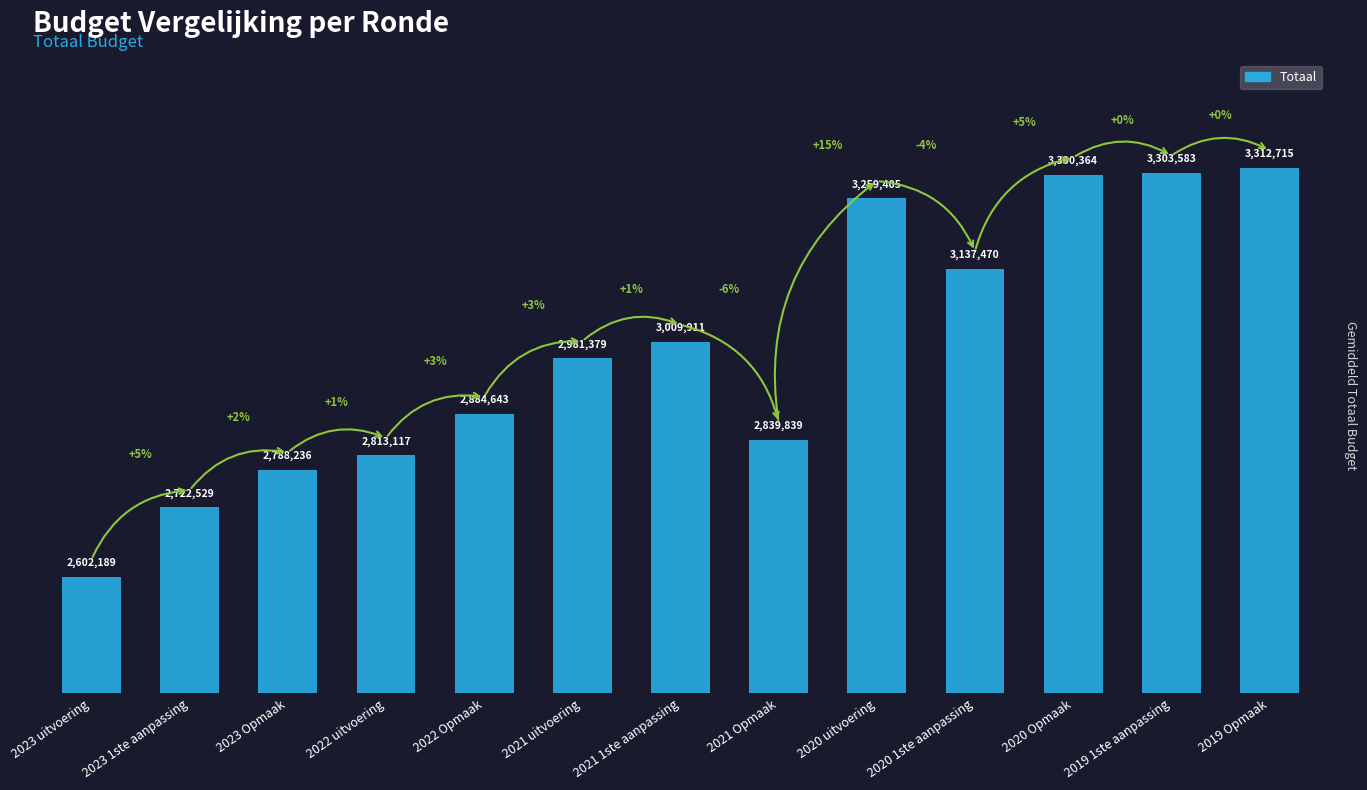

At which label is the value closest to 2957452?

2021 uitvoering